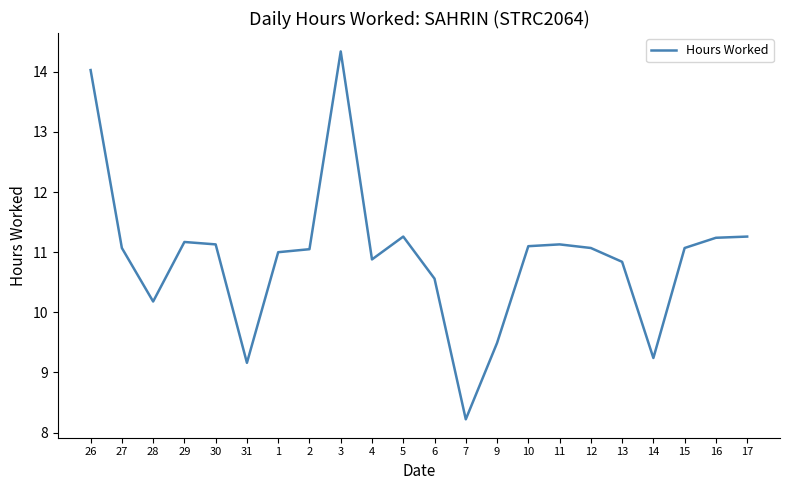

What is the greatest value displayed?

14.3